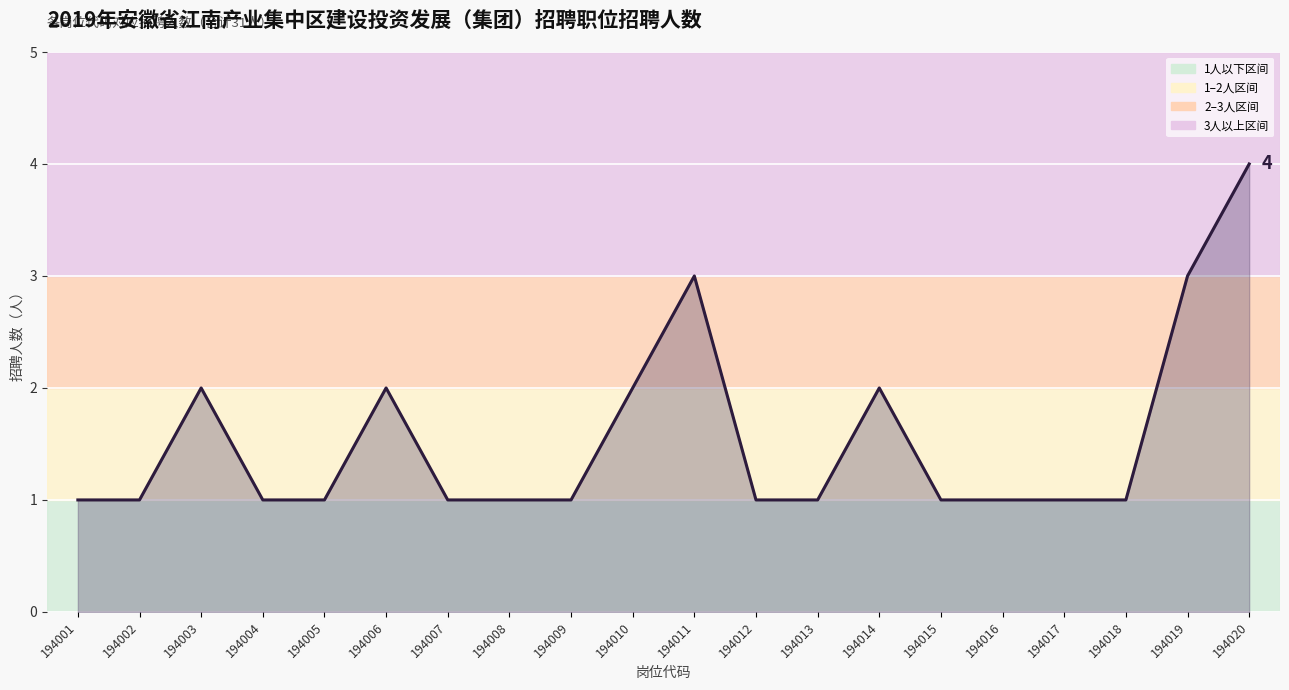

True or false: the data shows 1 at 194018.

True